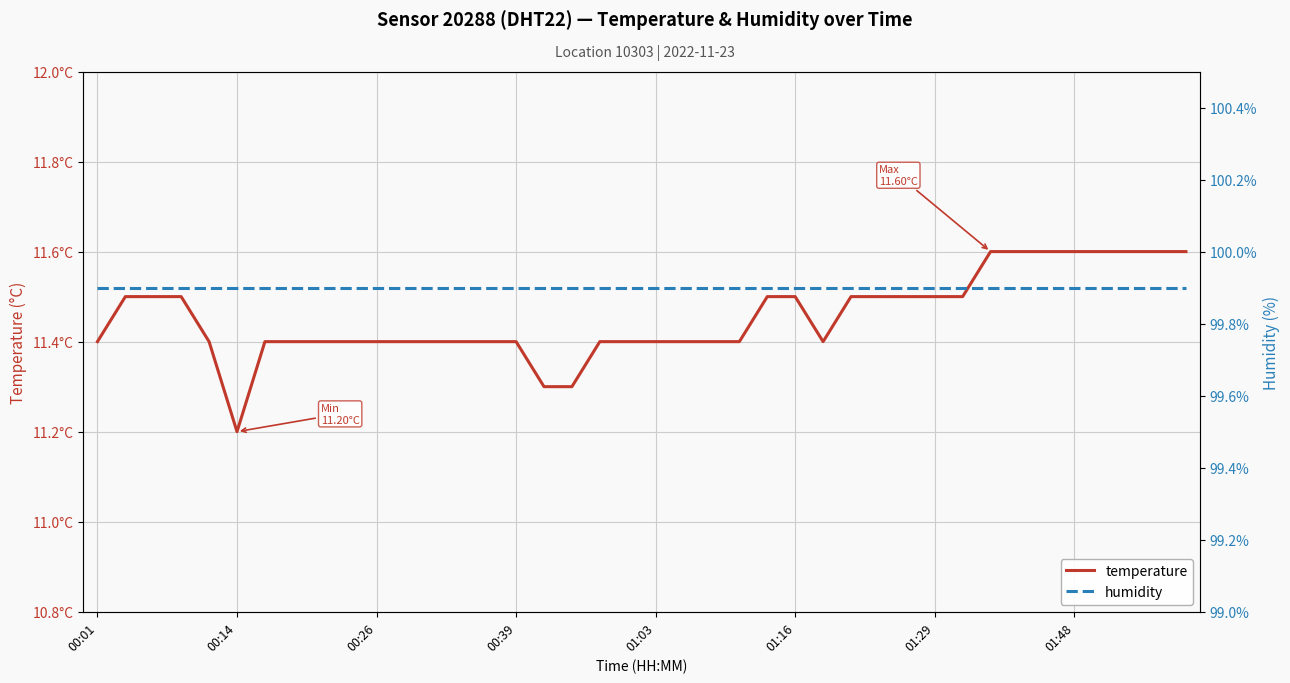

How many data points does each series have?

40